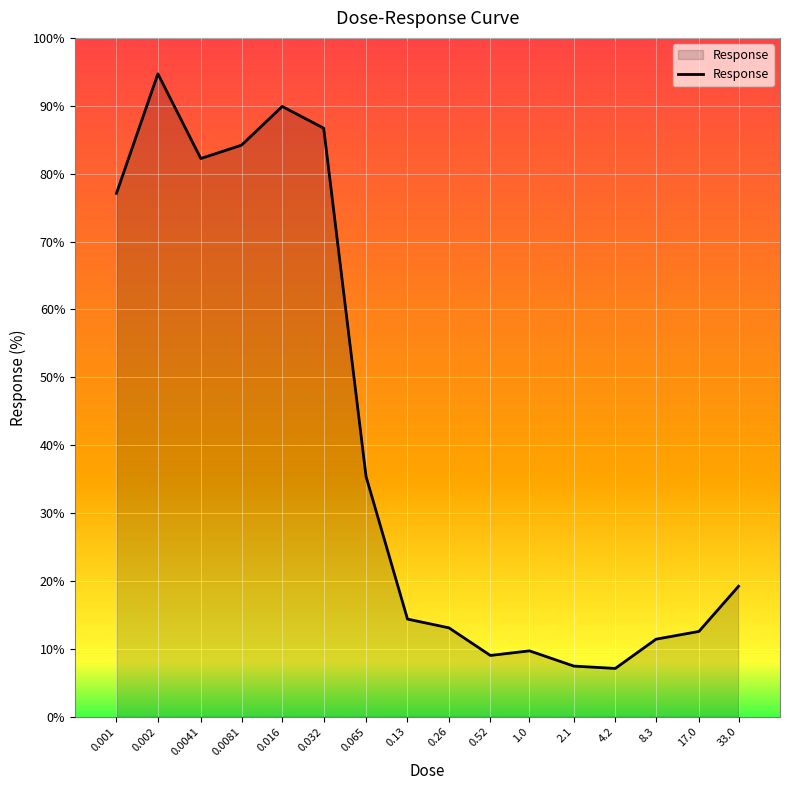

The value at 0.032 is 155.1. True or false?

False